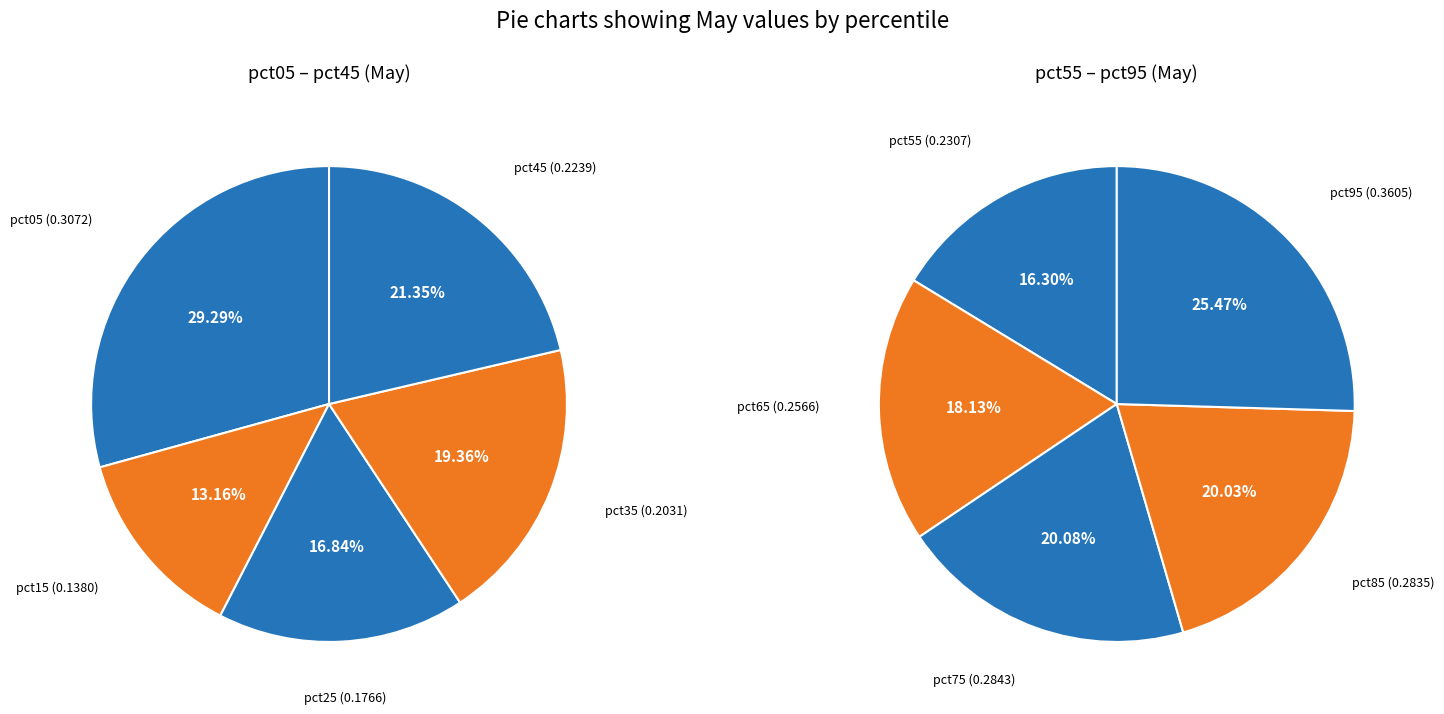

To the nearest percent, what is the combined percentage of pct85 and pct15?

17%